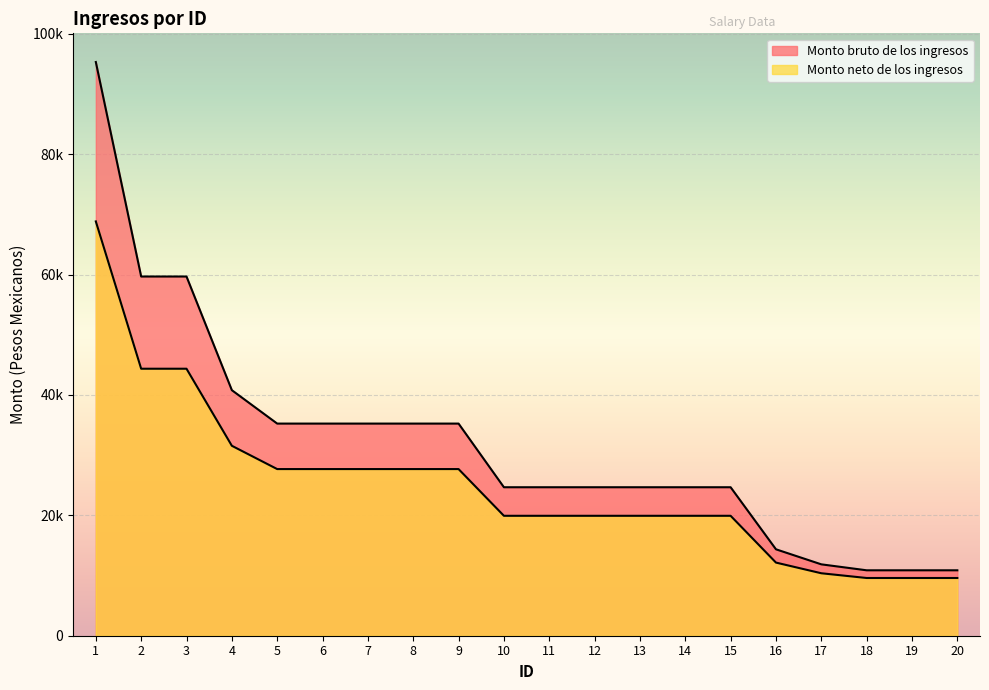

Where is the first local minimum for Monto neto de los ingresos?

2